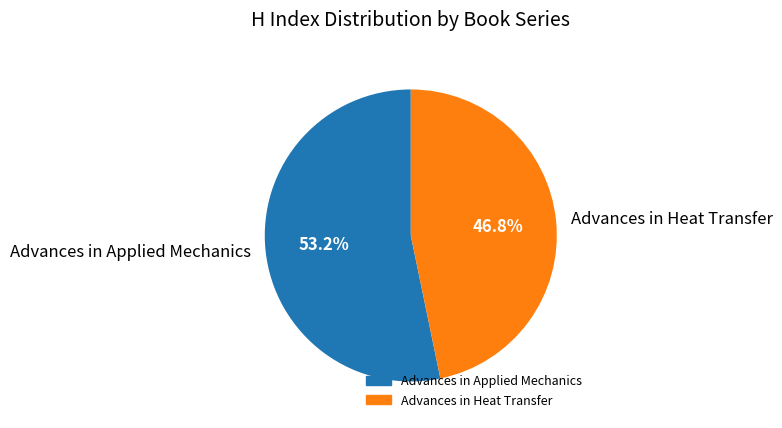

What is the smallest slice in the pie chart?

Advances in Heat Transfer